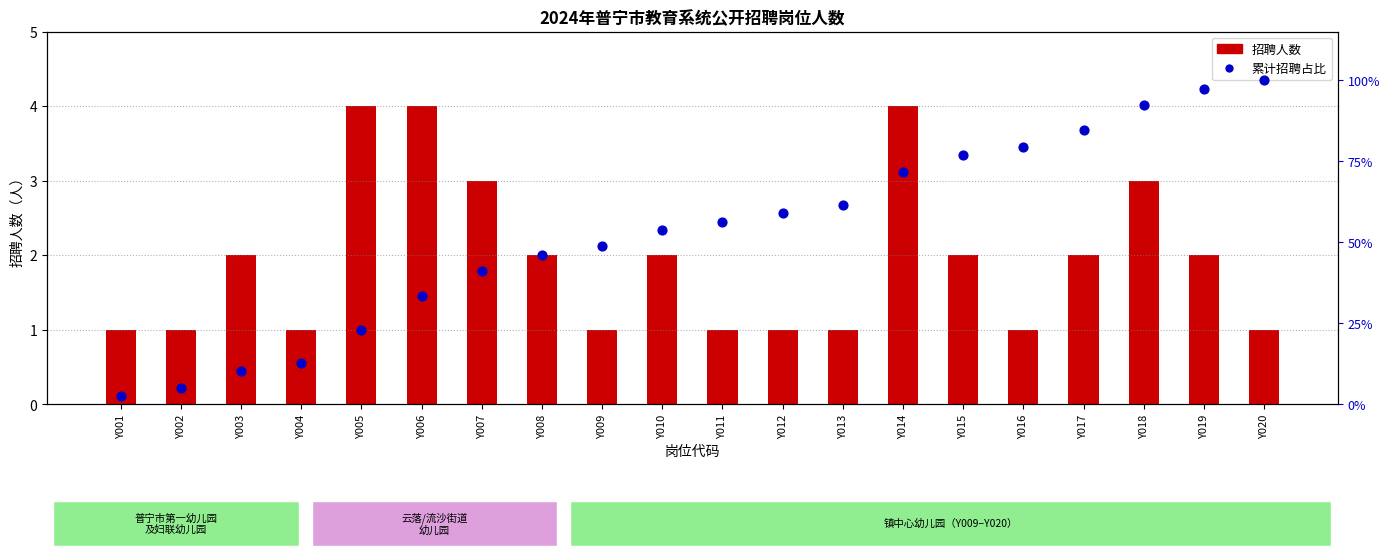

Which series reaches the maximum Y coordinate?

累计招聘占比